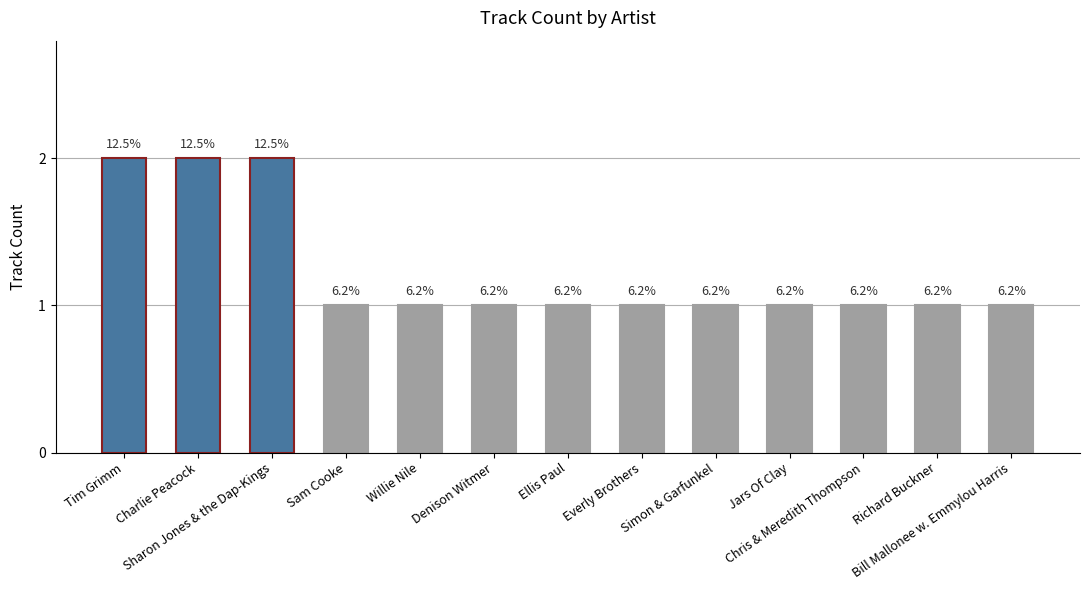

How many bars are there in total?

13